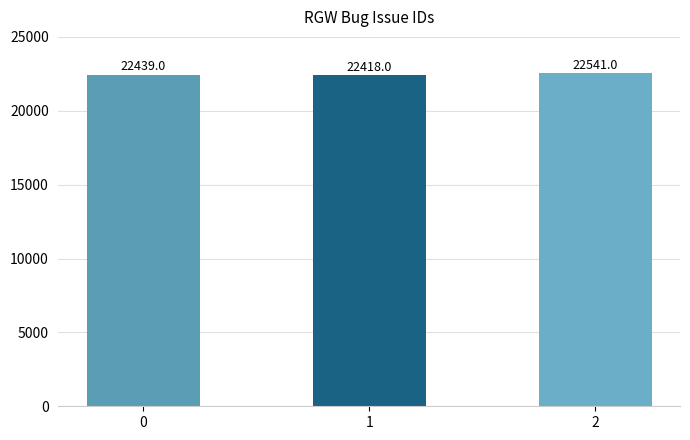

What is the value of the 3rd bar from the left?

22541